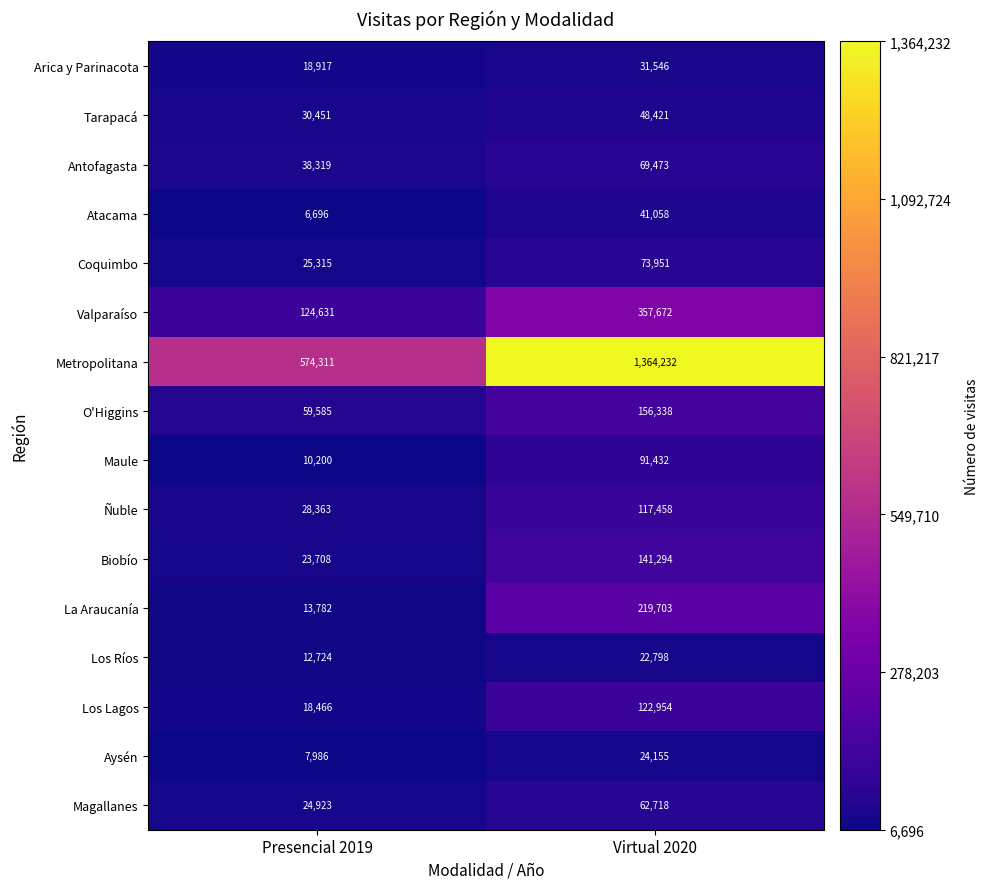

What value does the Aysén series have at Virtual 2020, to the nearest 50?

24150